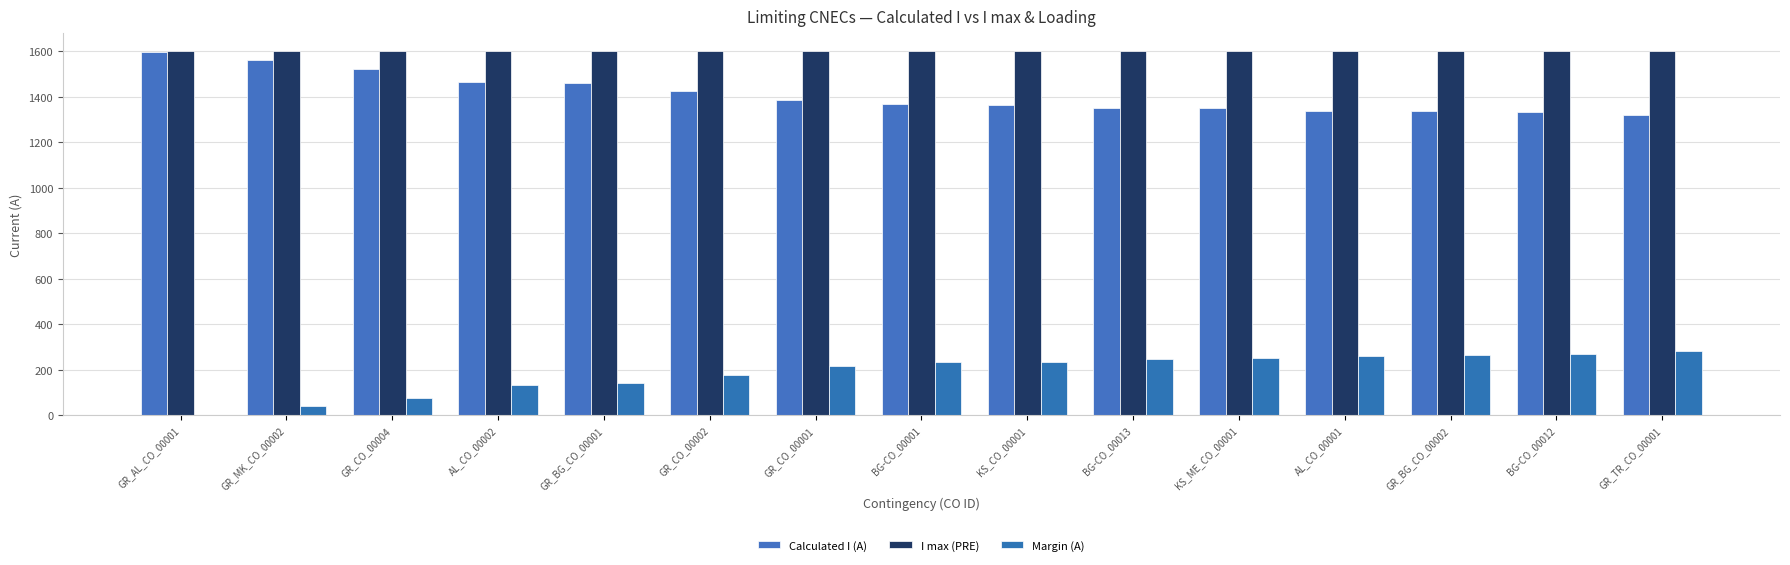

True or false: I max (PRE) has a value of 1600 at KS_CO_00001.

True